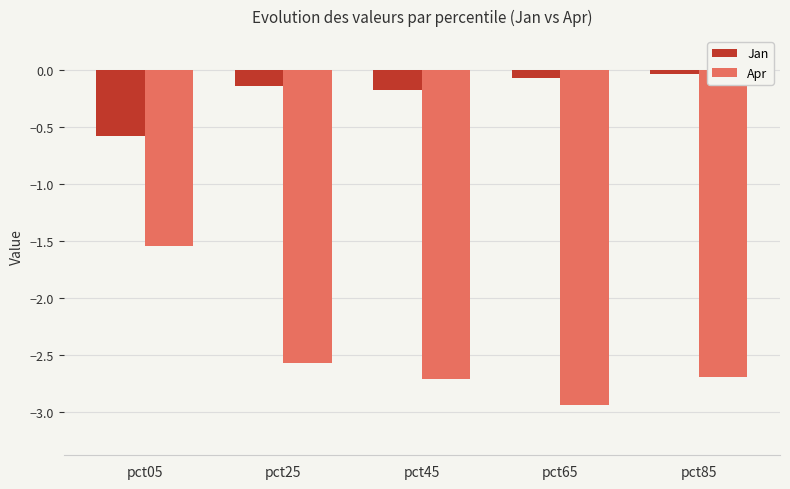

At which label does Apr first exceed -2?

pct05